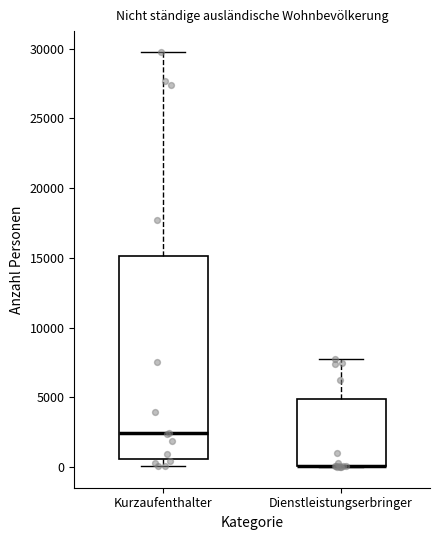

Where does the lower whisker of the box for Kurzaufenthalter end on the y-axis? The values are not printed on the chart, so give them approximately, as read against the axis.

0